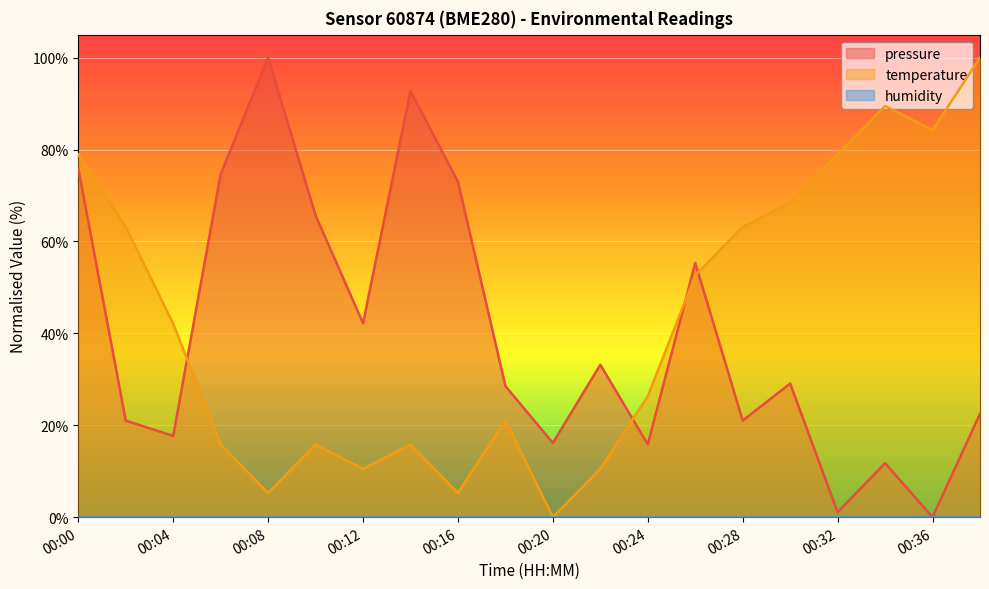

What is the sum of all temperature values?

847.4